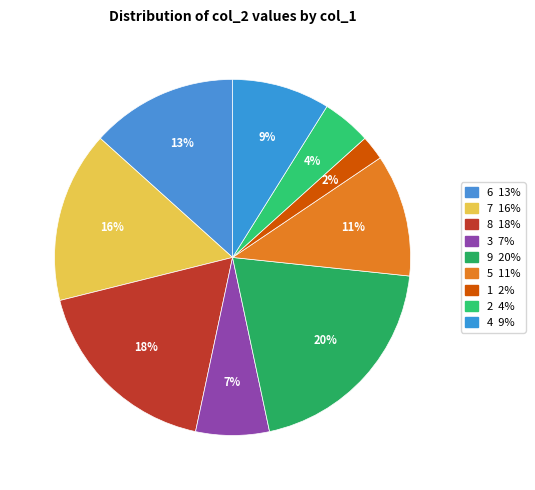

What is the smallest slice in the pie chart?

1